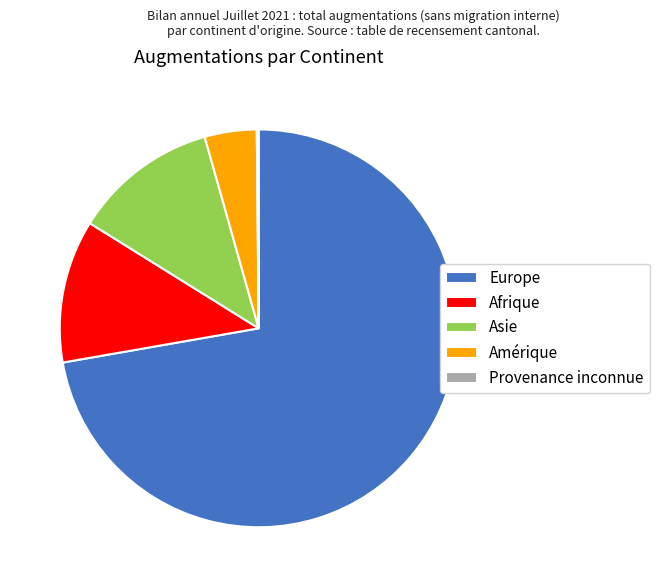

Between Asie and Amérique, which is larger?

Asie